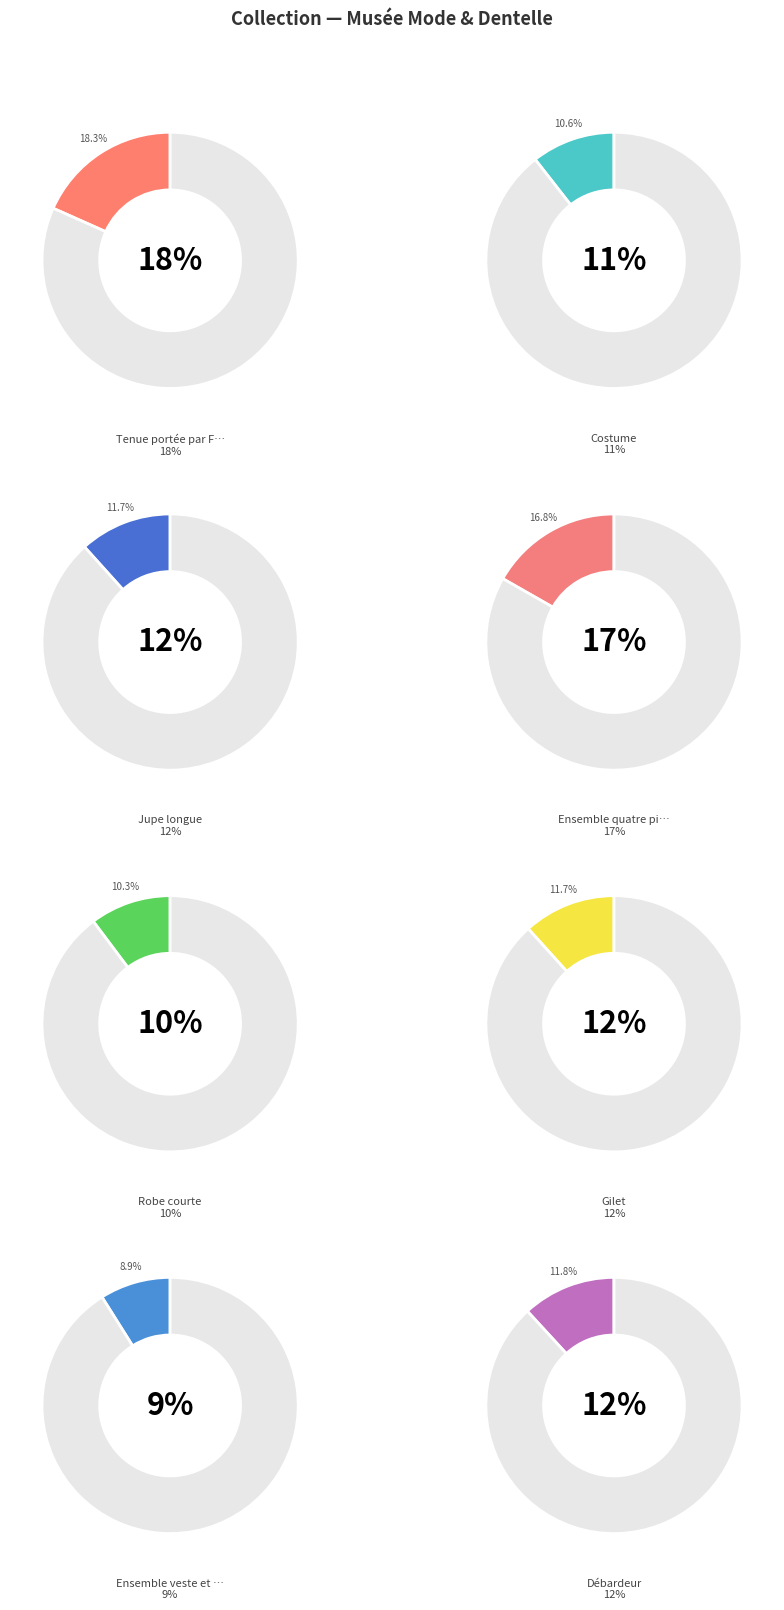

Between Débardeur and Gilet, which is larger?

Débardeur